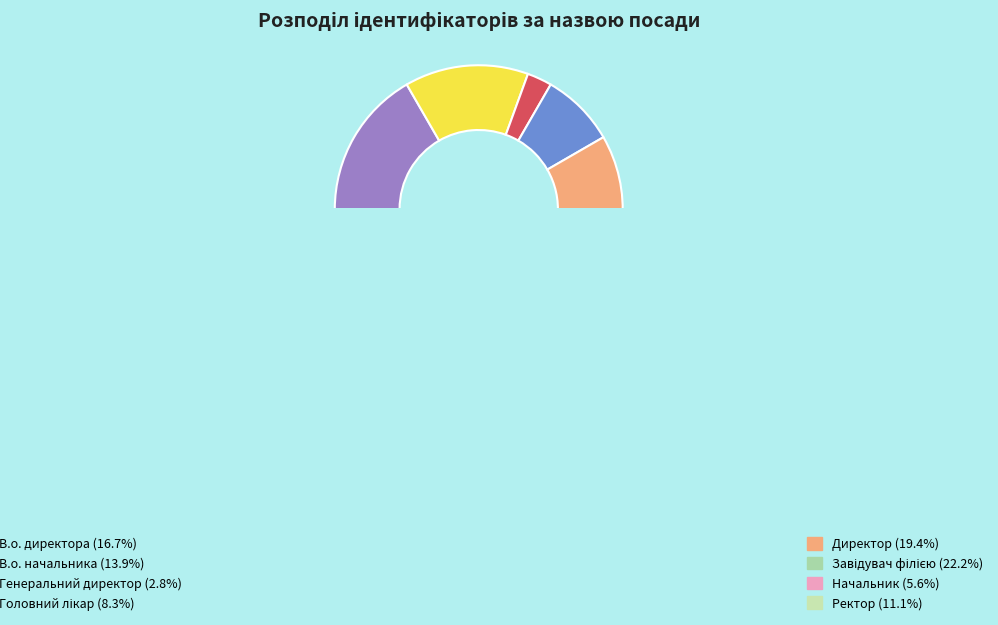

To the nearest percent, what is the difference between the В.о. директора and Ректор slice percentages?

6%